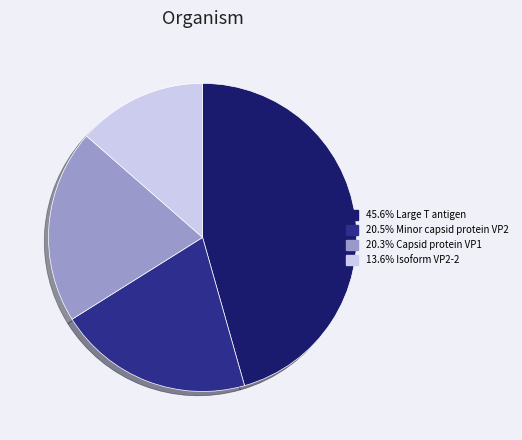

Is there a majority slice in this chart?

No